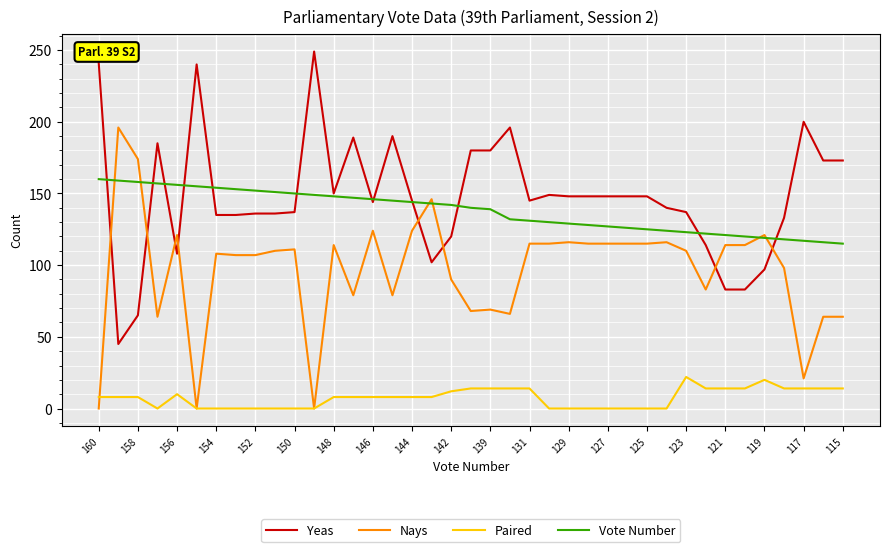

True or false: Paired and Yeas intersect in this chart.

False